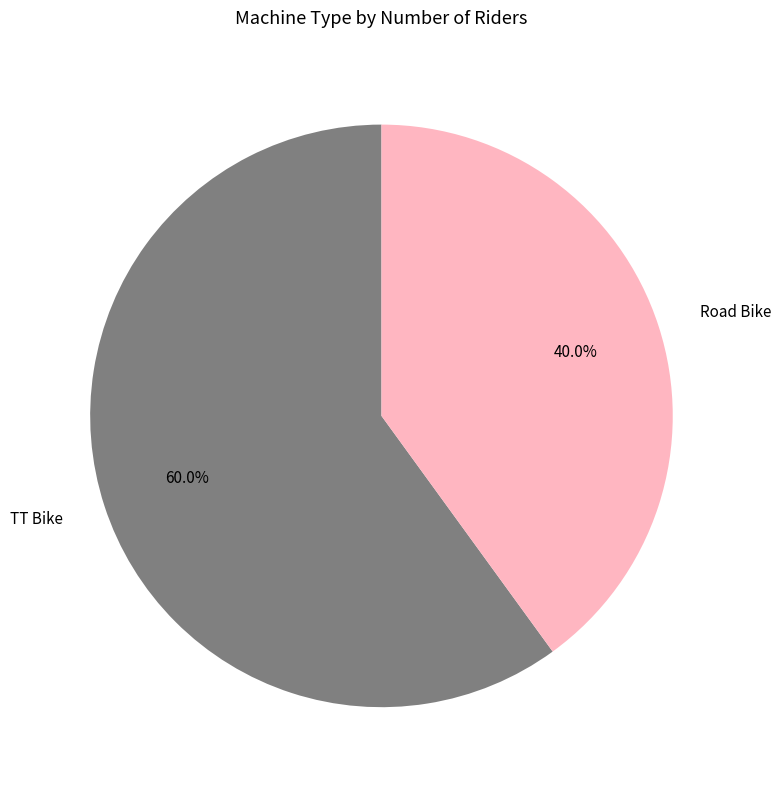

Count the number of slices in the pie.

2